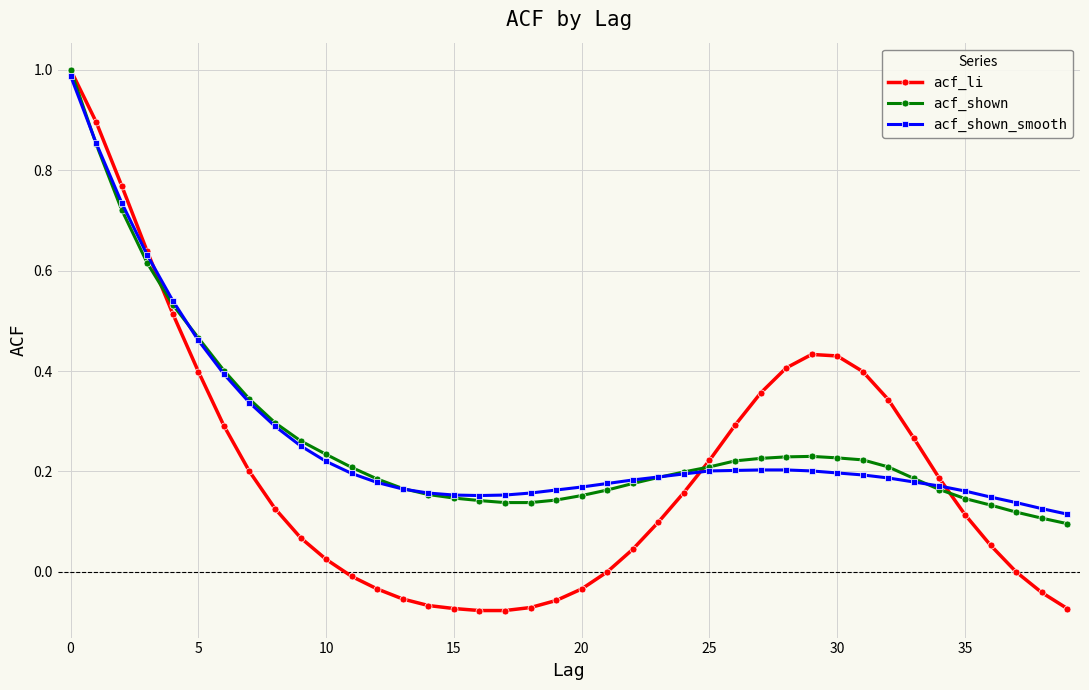

Which series has the largest range (max minus min)?

acf_li